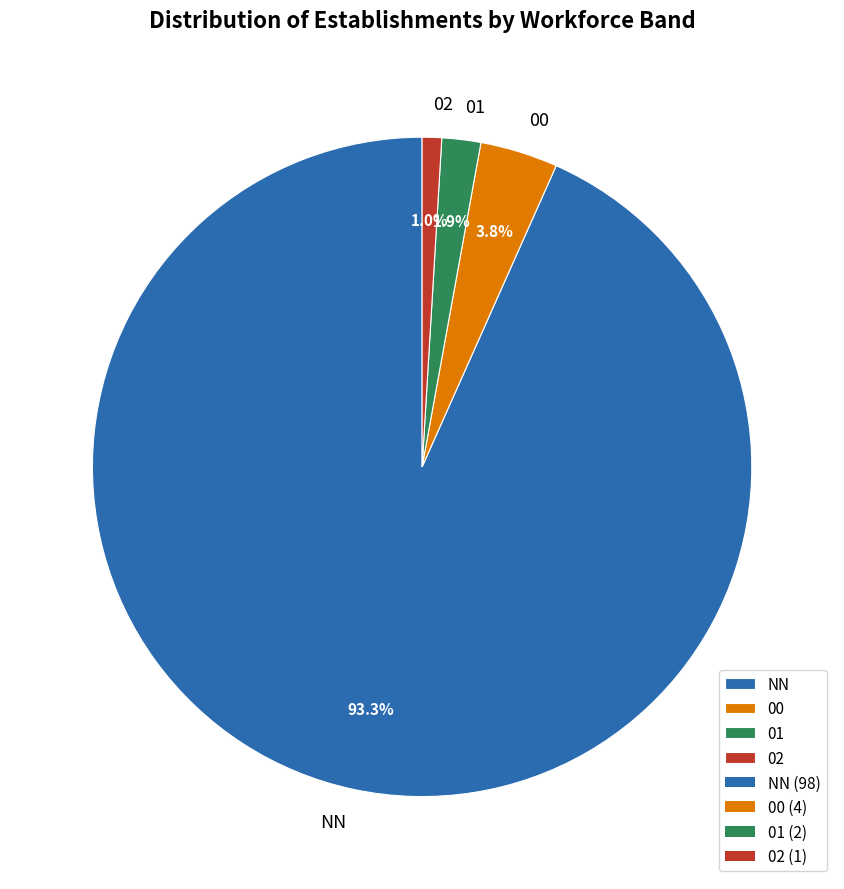

To the nearest percent, what is the combined percentage of NN and 00?

97%